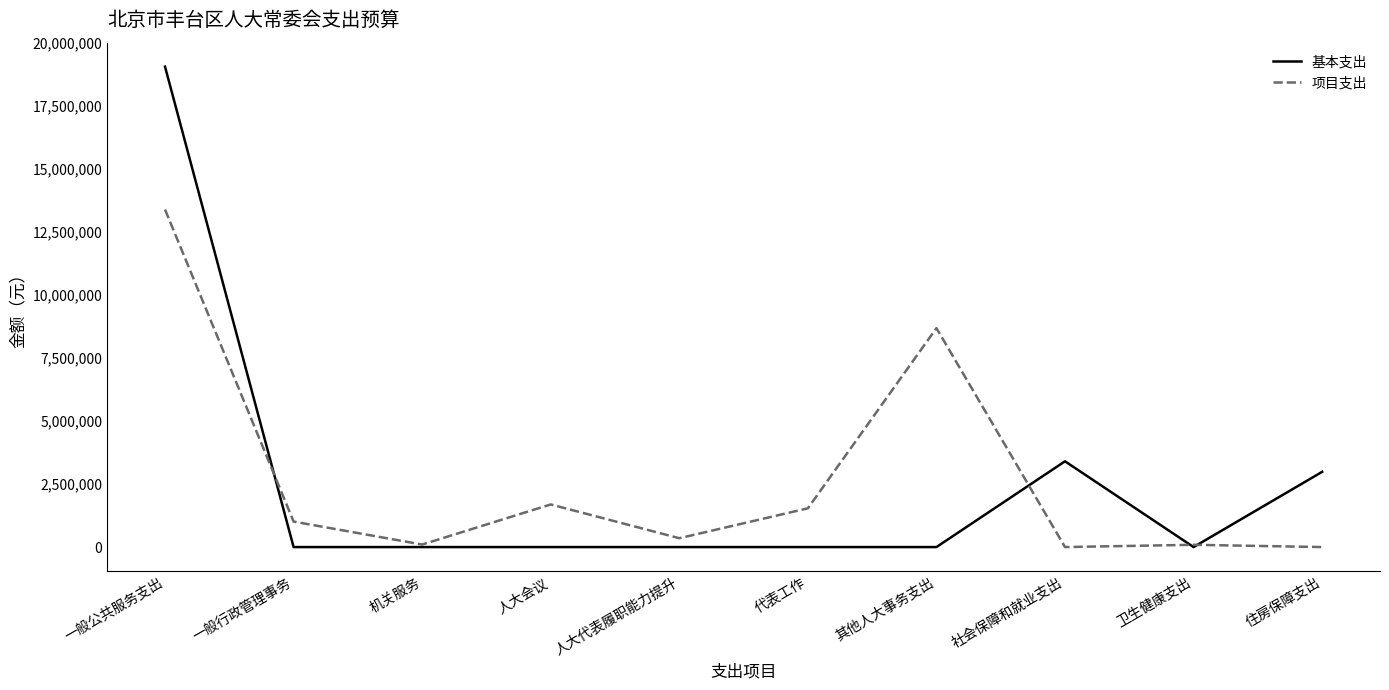

After their last crossing, which series has the higher values: 基本支出 or 项目支出?

基本支出